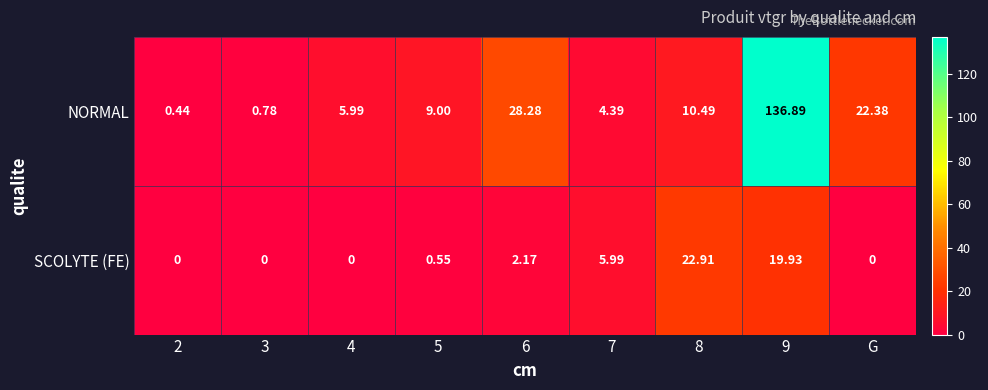

List the series in order of their peak value, highest first.

NORMAL, SCOLYTE (FE)